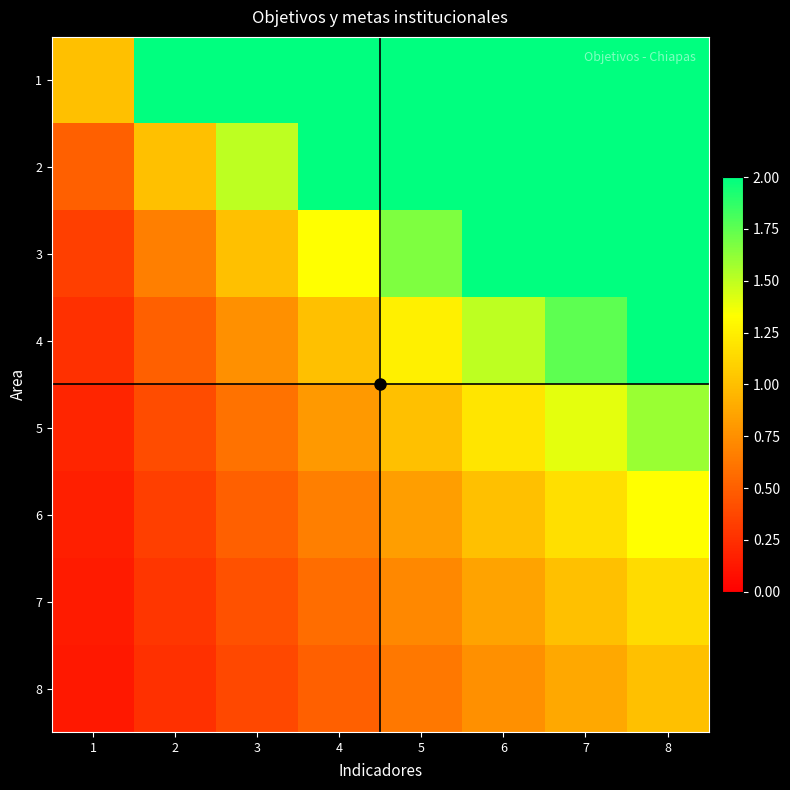

Which series has the largest total across all categories?

1